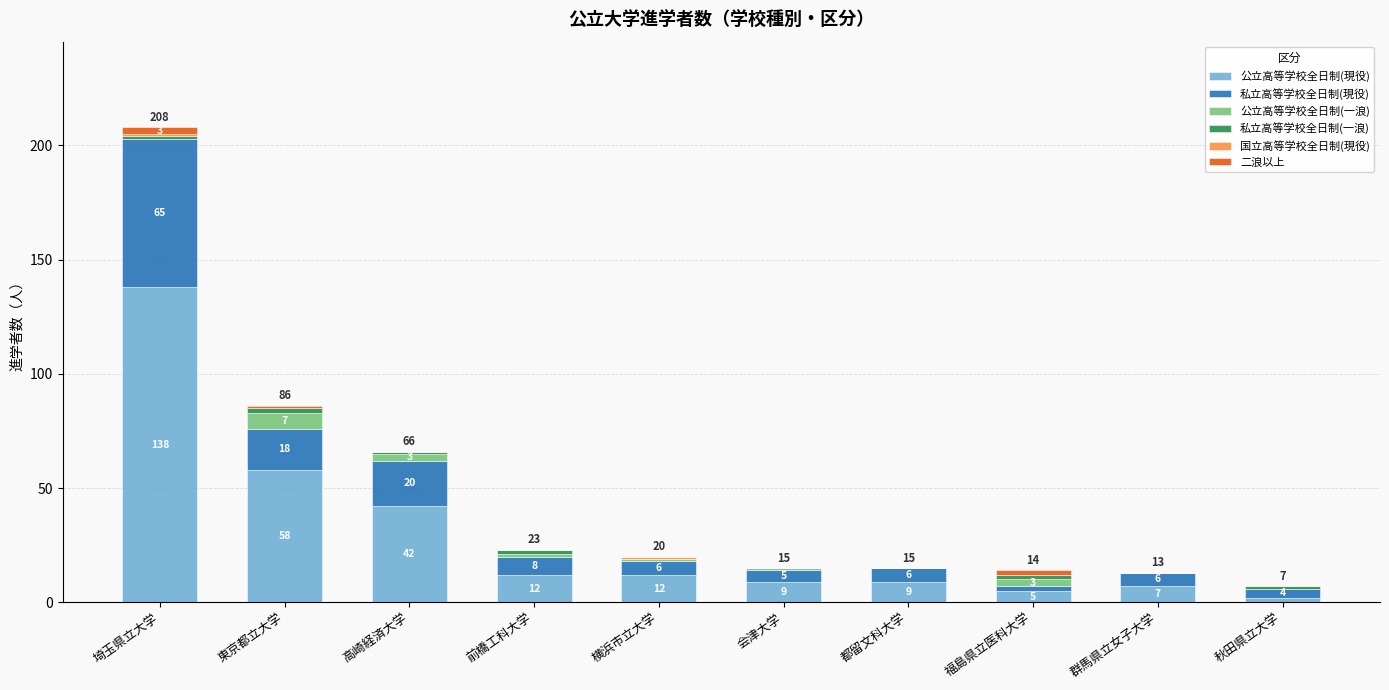

At which category is the sum across all series the highest?

埼玉県立大学